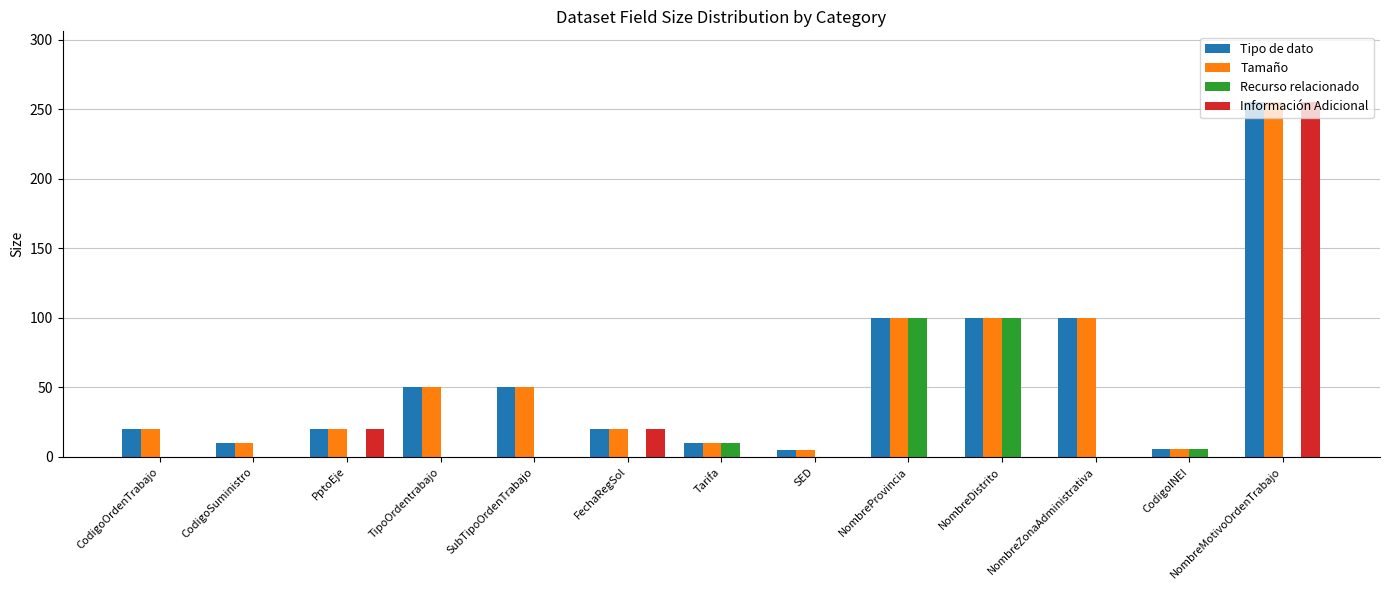

Is the value of Tamaño at CodigoSuministro greater than the value of Información Adicional at CodigoSuministro?

Yes